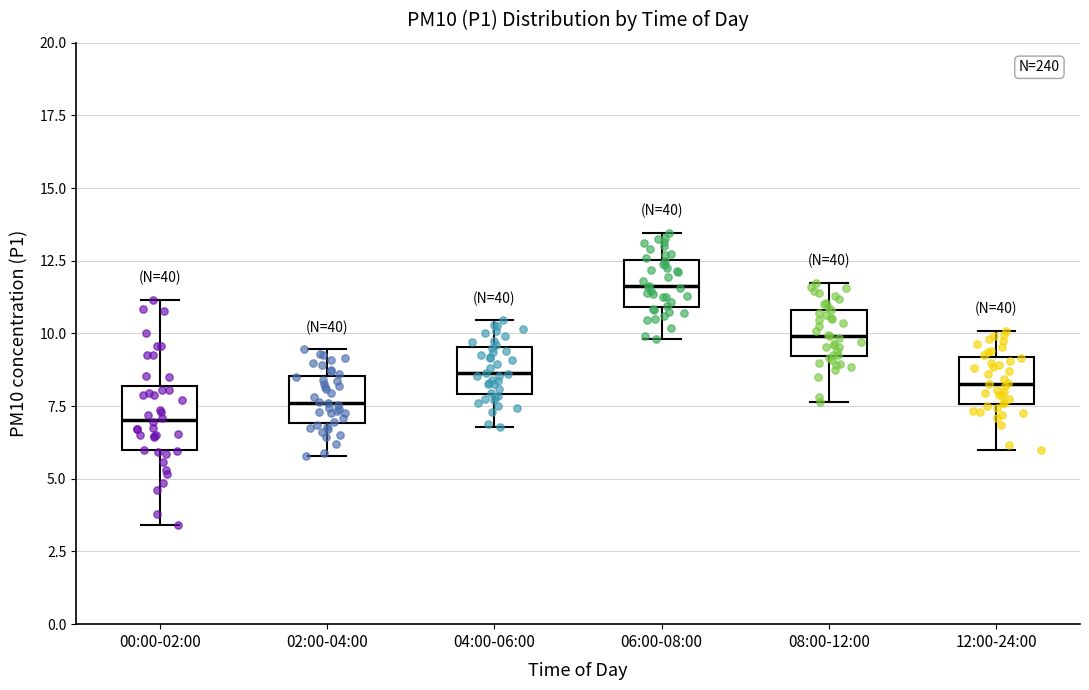

Where does the lower whisker of the box for 08:00-12:00 end on the y-axis? The values are not printed on the chart, so give them approximately, as read against the axis.

7.5